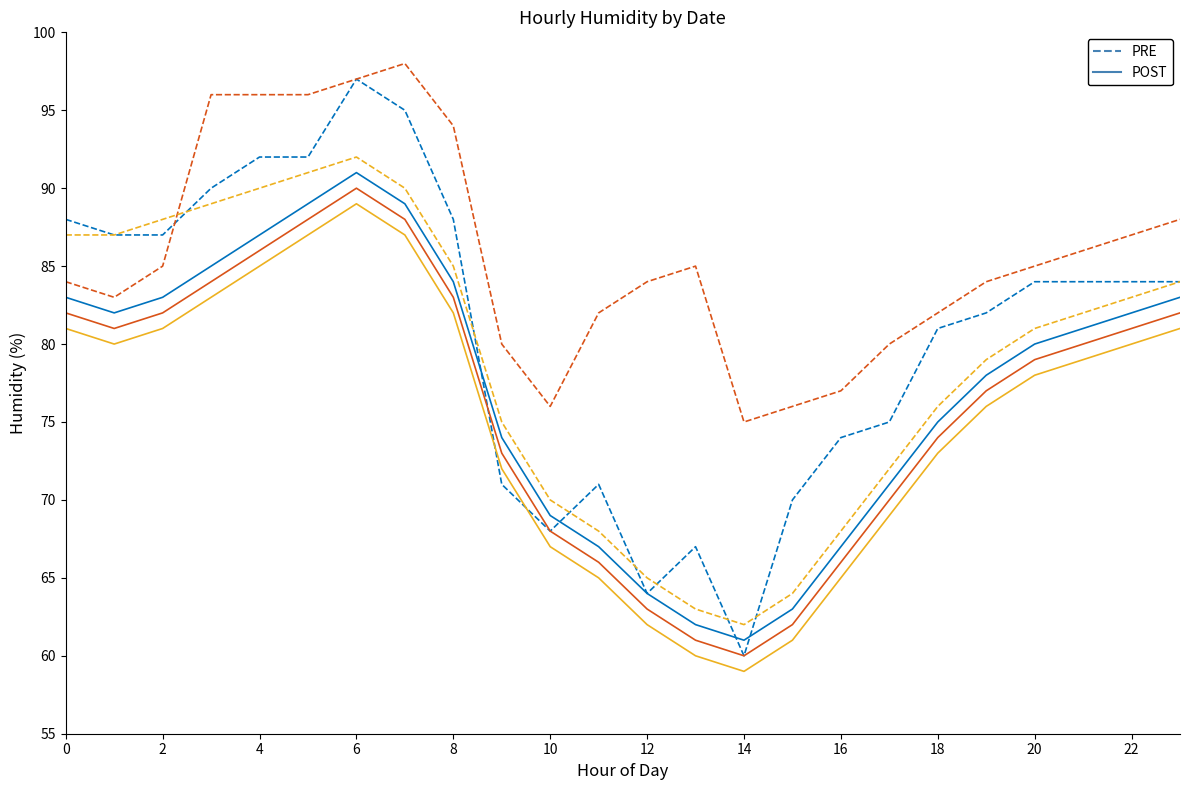

What is the minimum value shown in the chart?

59